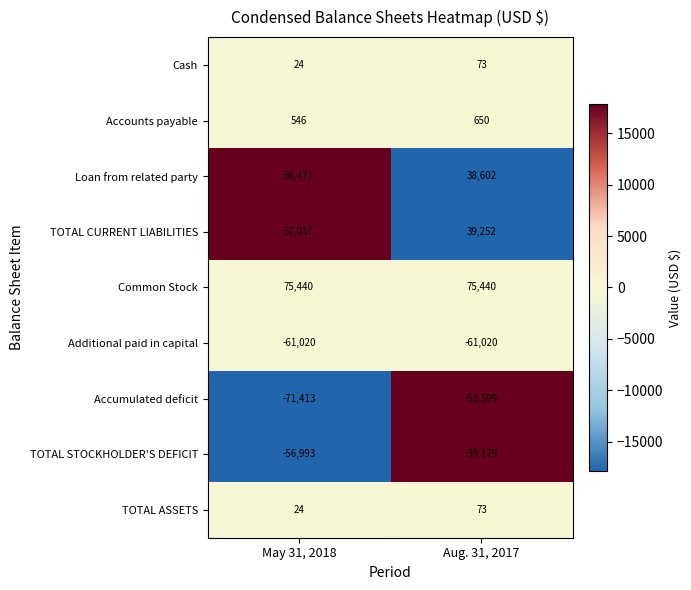

What is the smallest value displayed?

-71413